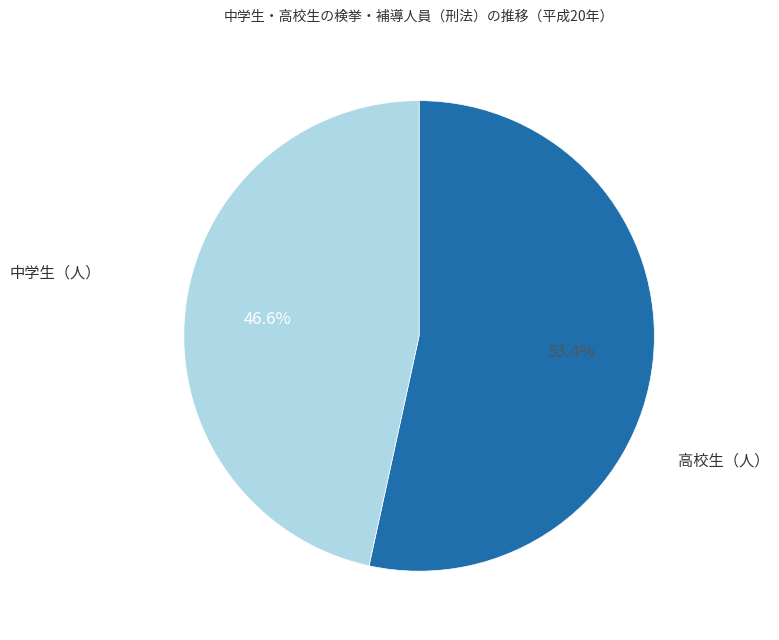

Is there a majority slice in this chart?

Yes